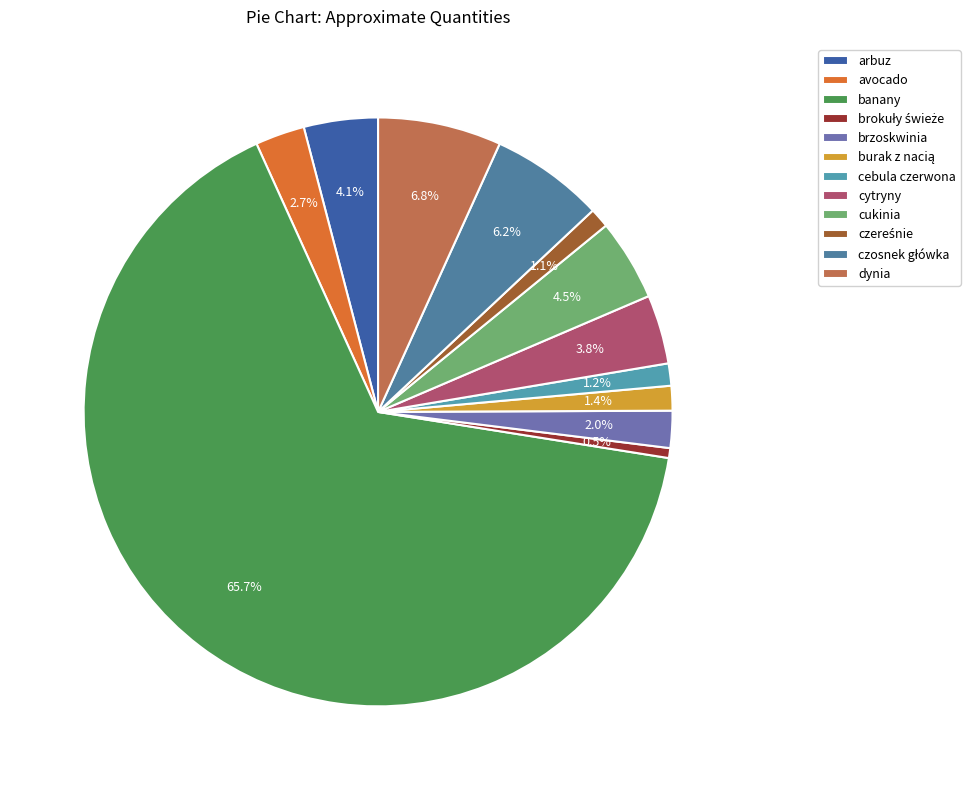

To the nearest percent, what percentage of the pie is arbuz?

4%